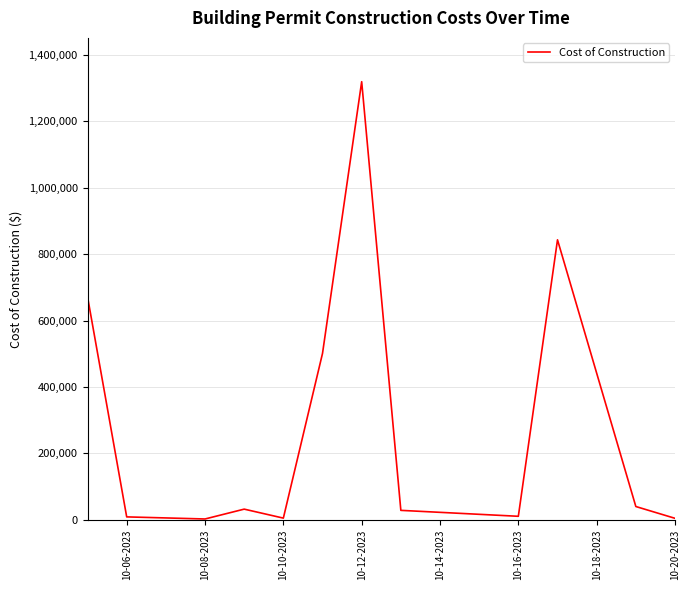

What is the smallest value displayed?

2400